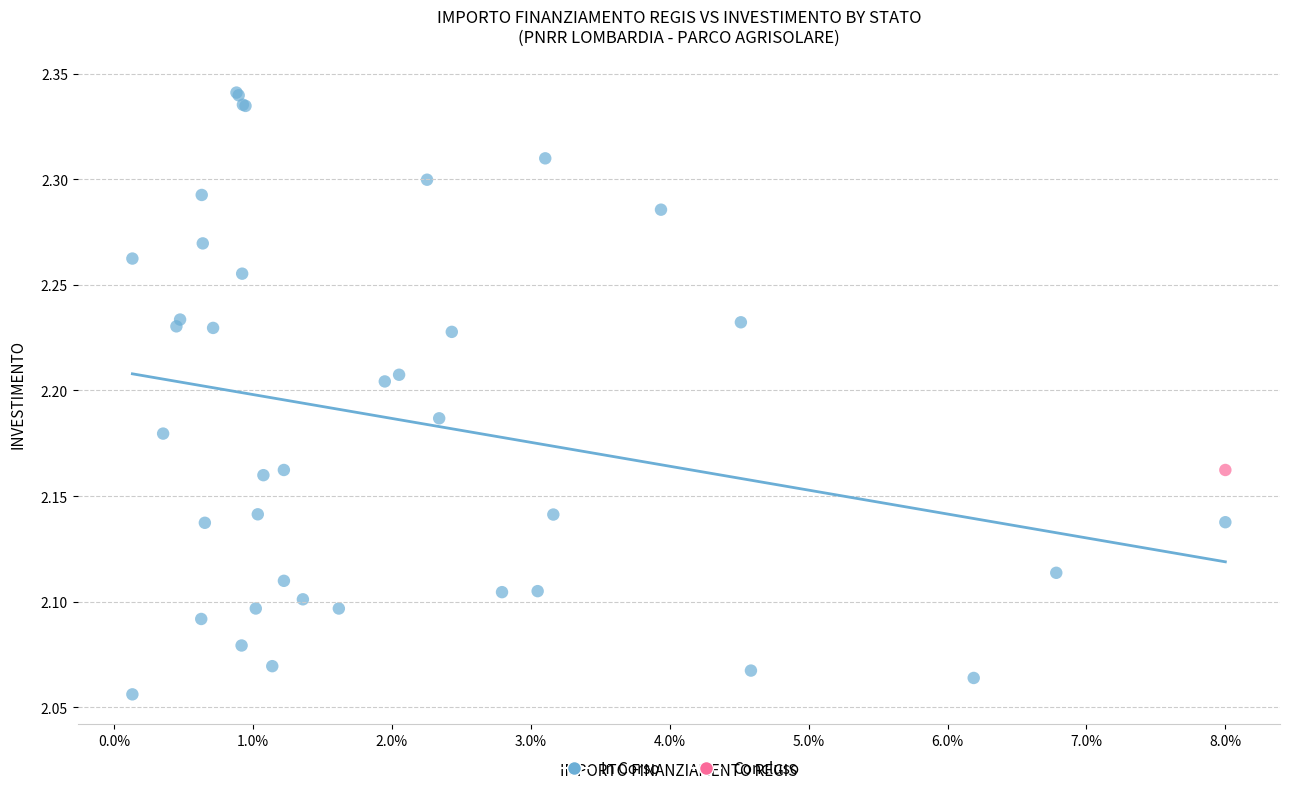

What are all the series names shown in the legend?

In Corso, Concluso